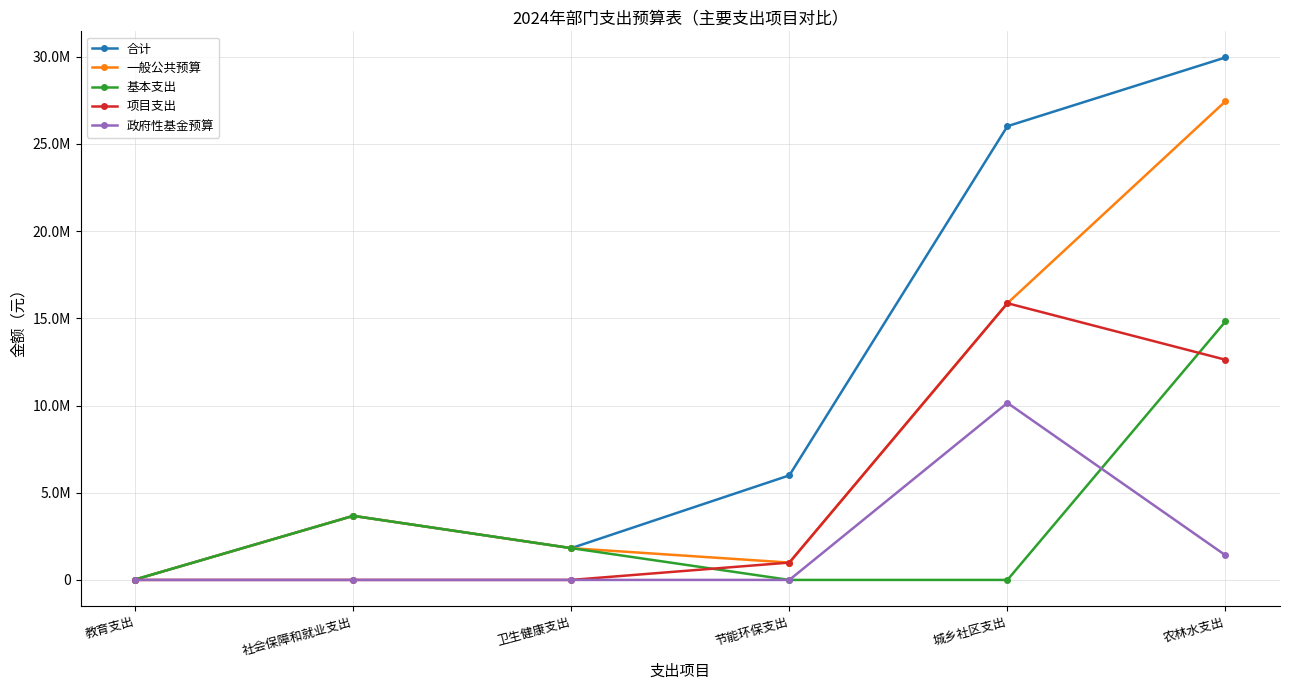

What is the total value across all series at 卫生健康支出?

5465517.0